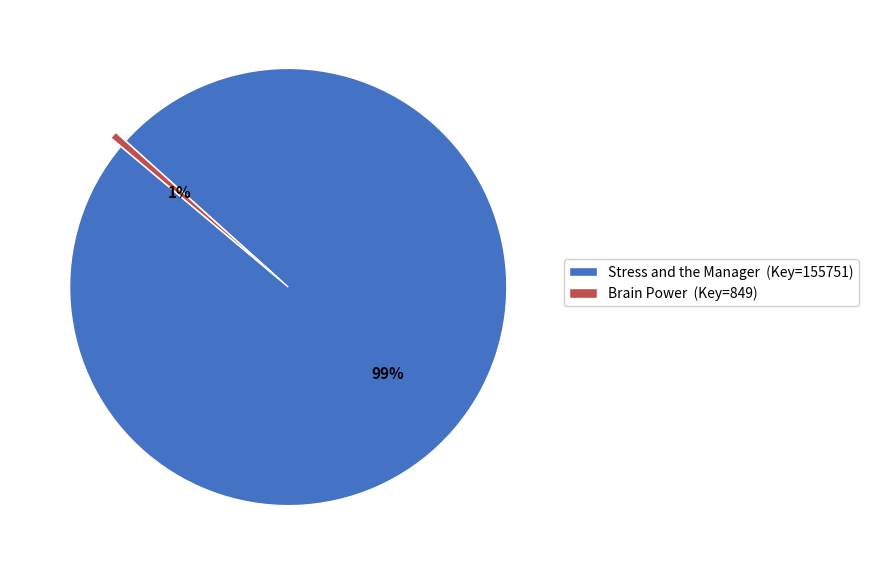

What percentage is the Stress and the Manager slice, to the nearest percent?

99%